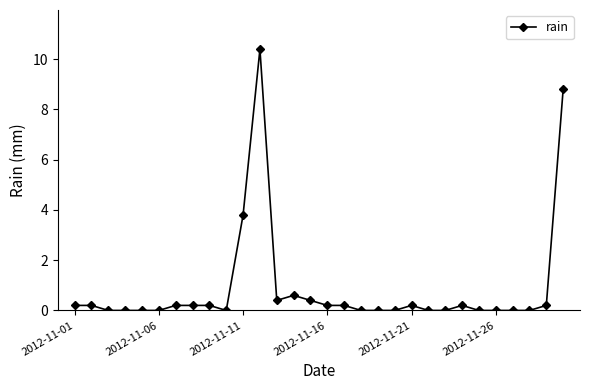

What is the difference between the maximum and minimum values?

10.4